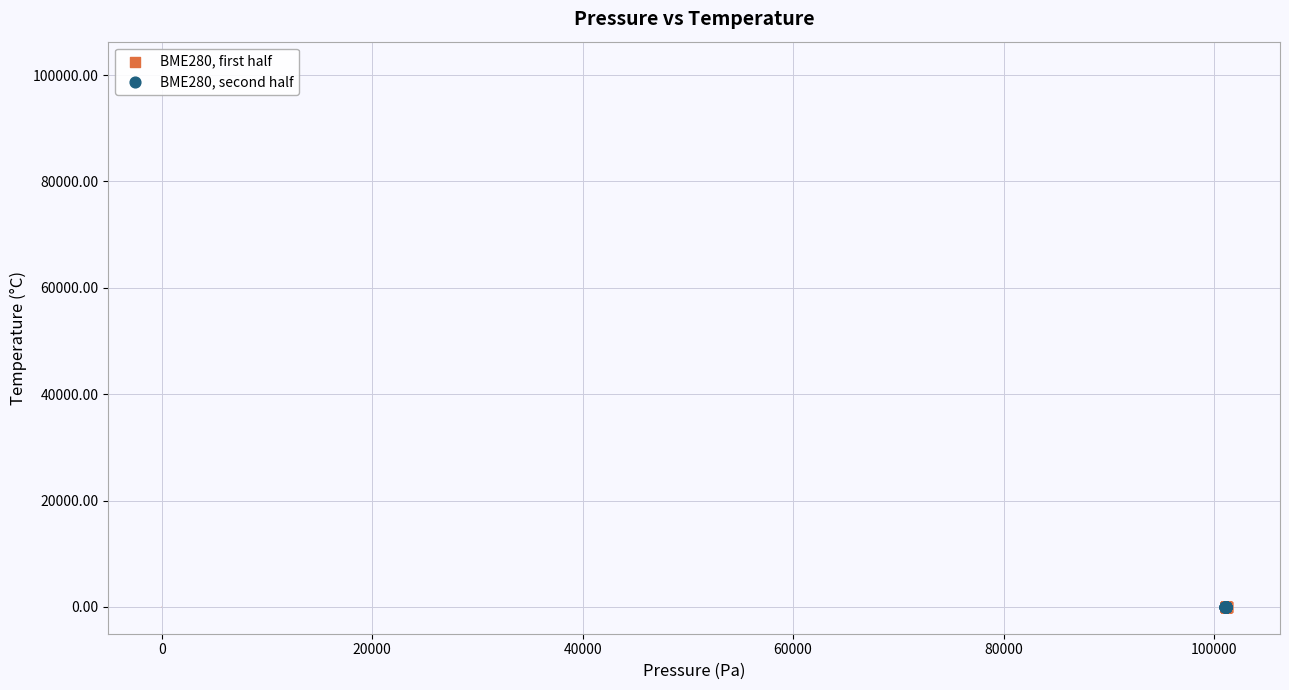

What are all the series names shown in the legend?

BME280, first half, BME280, second half